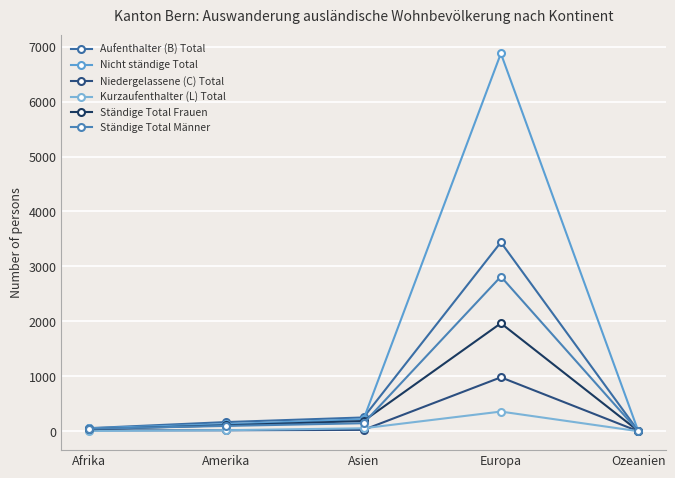

Does the chart display data point markers on the line(s)?

Yes